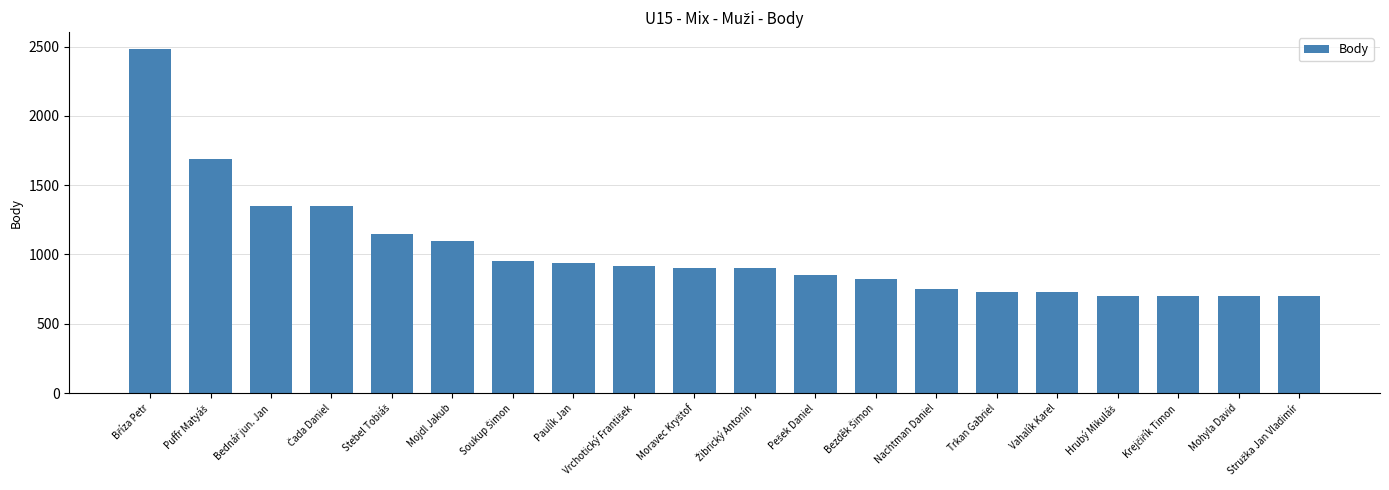

What value does the data have at Nachtman Daniel?

750